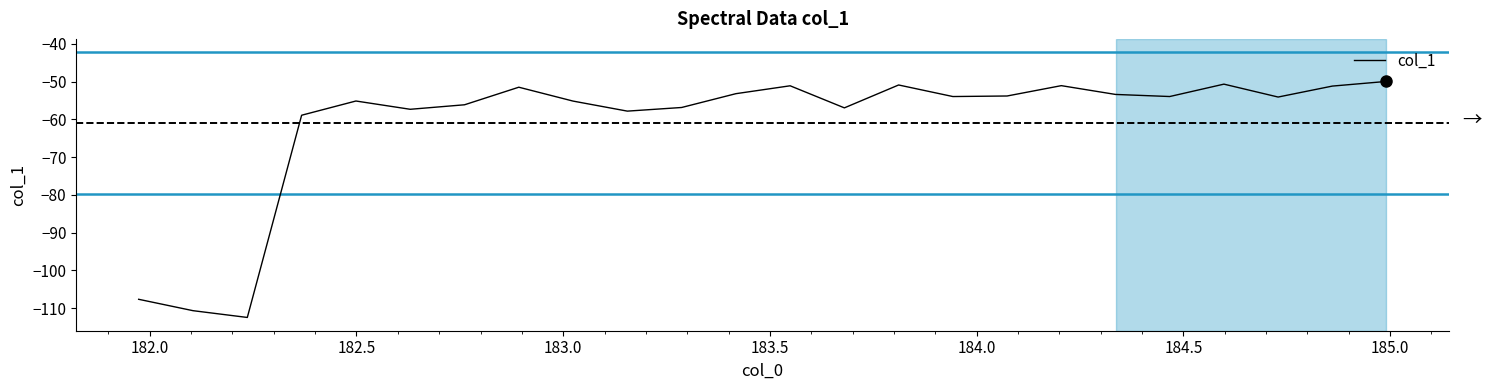

How many series are shown in this chart?

1